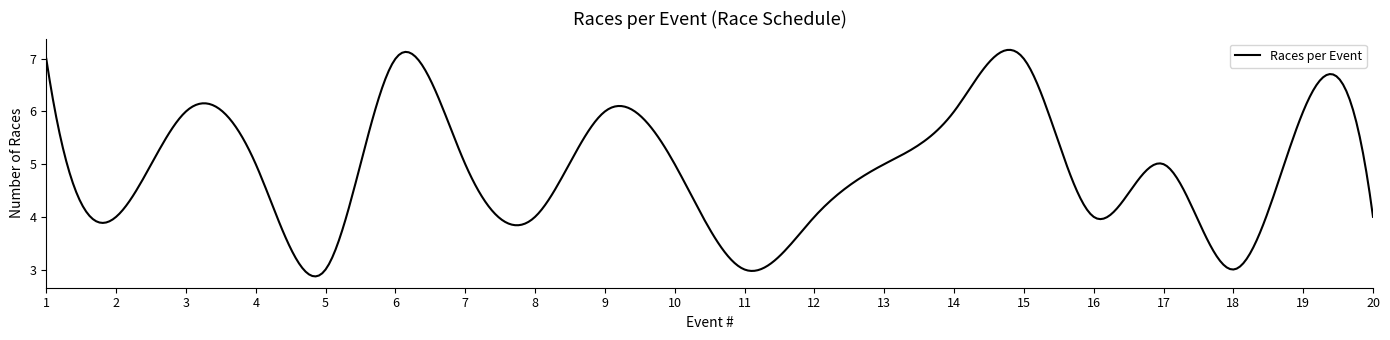

What is the difference between the maximum and minimum values?

4.3